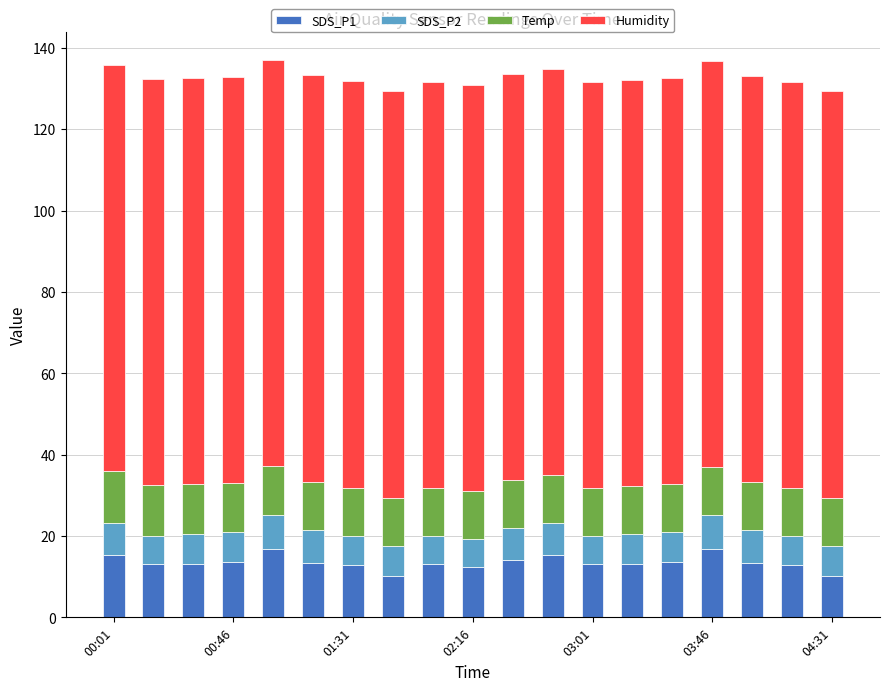

Are the bars grouped side by side (vs. stacked)?

No